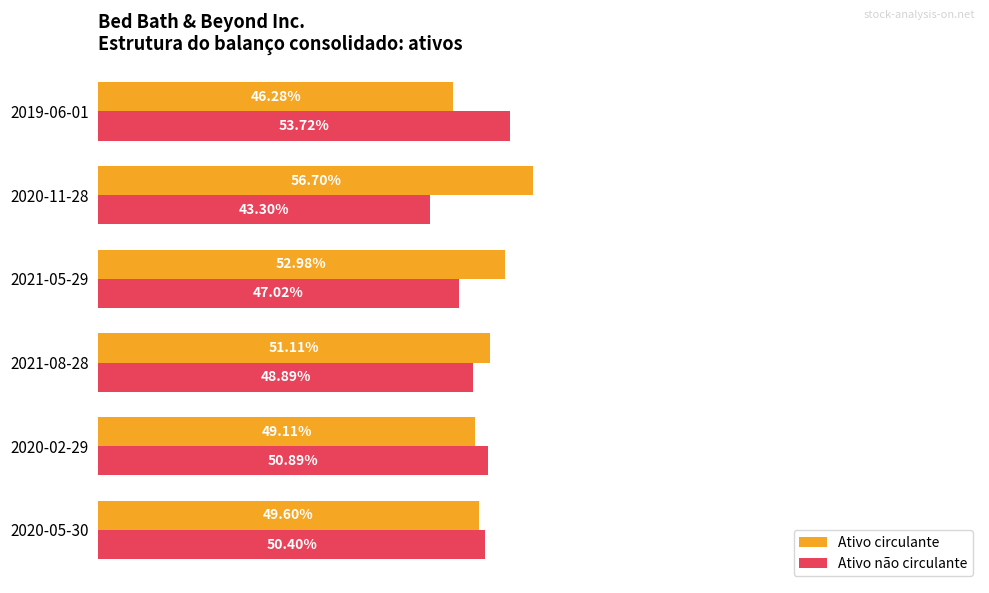

What are all the series names shown in the legend?

Ativo circulante, Ativo não circulante